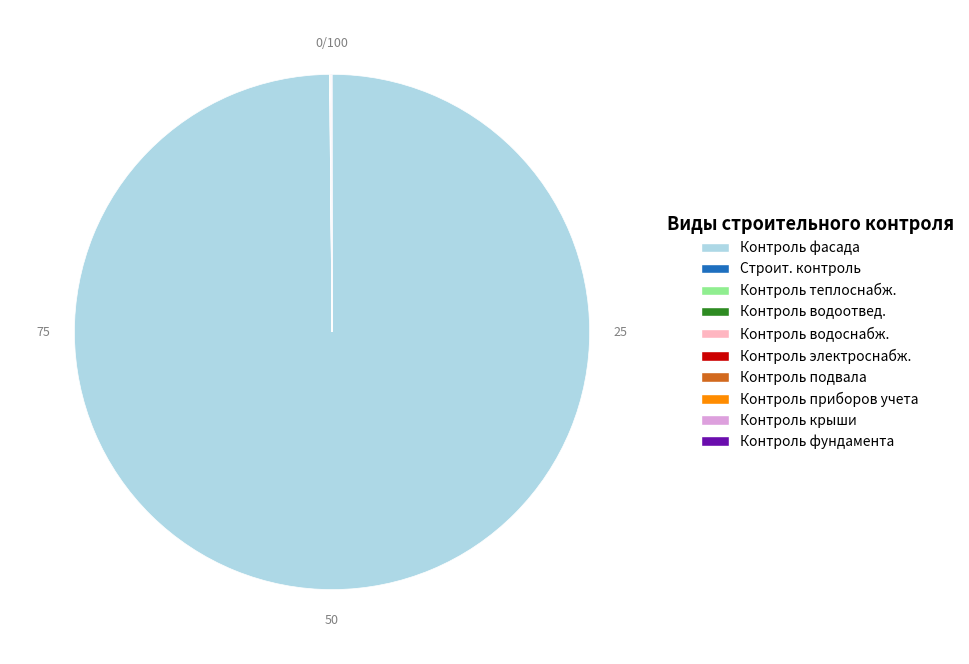

Which slice is the largest?

Контроль фасада